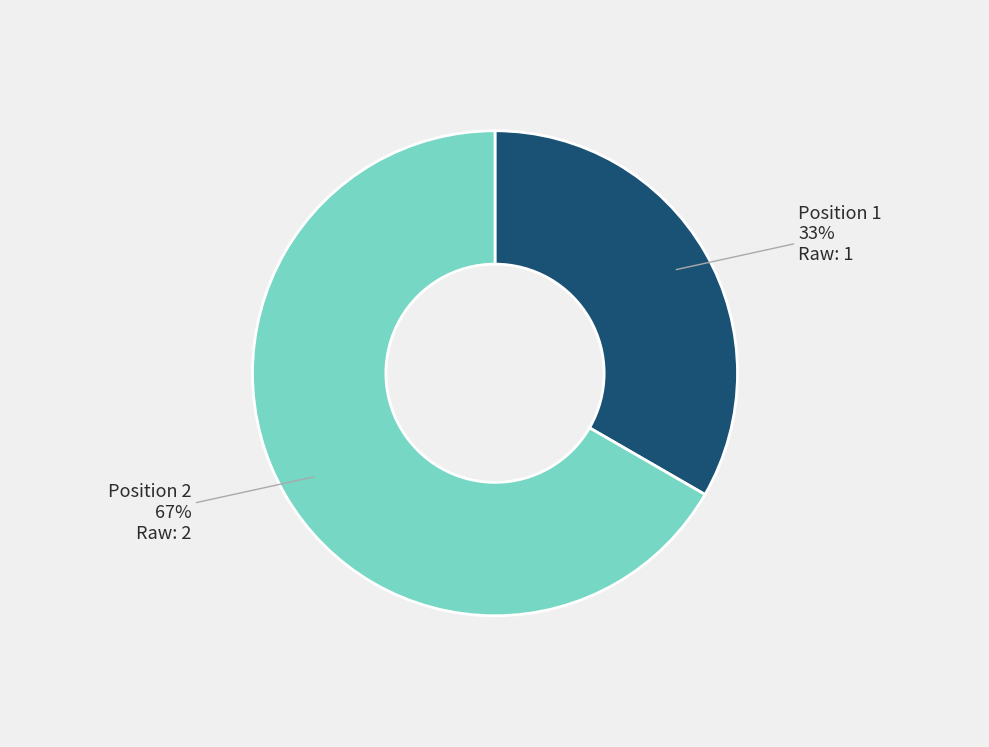

To the nearest percent, what percentage of the pie is Position 1?

33%